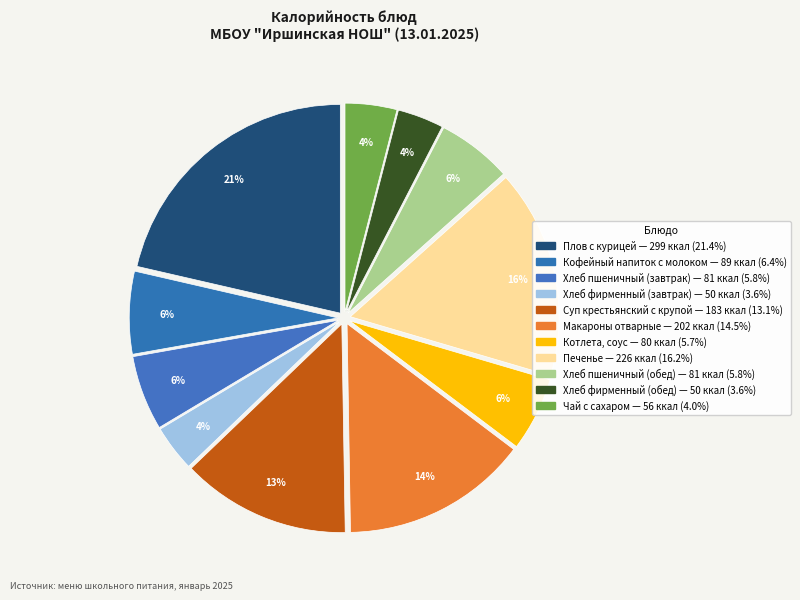

To the nearest percent, what is the average slice percentage?

9%